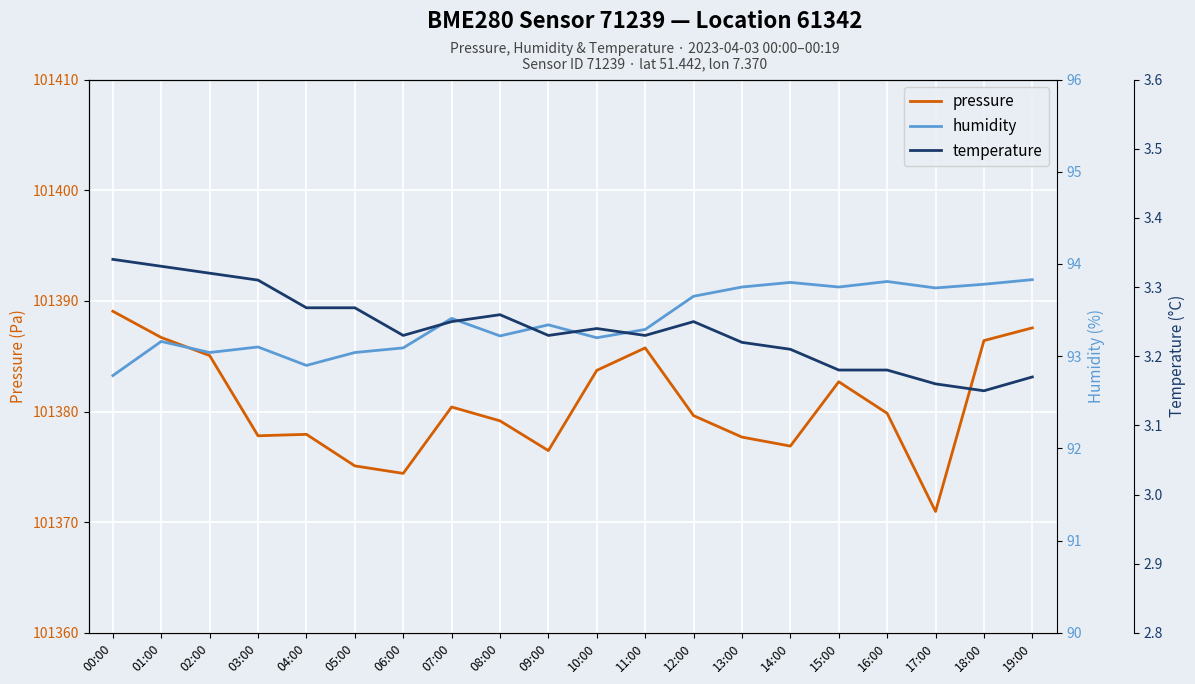

List the series in order of their peak value, lowest first.

temperature, humidity, pressure